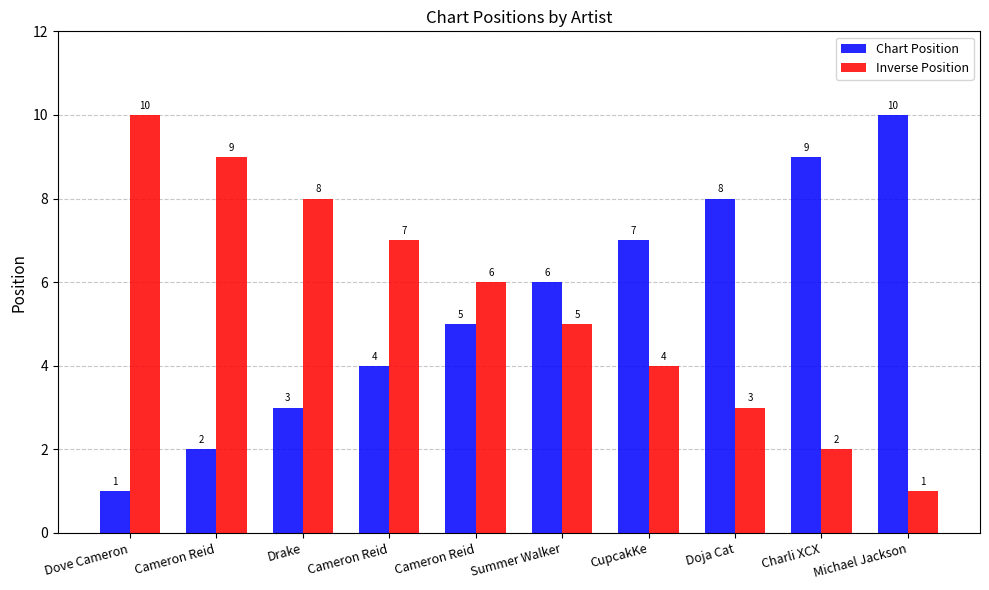

Reading left to right, transcribe all the data shown in this chart.

Chart Position: Dove Cameron=1	Cameron Reid=2	Drake=3	Cameron Reid=4	Cameron Reid=5	Summer Walker=6	CupcakKe=7	Doja Cat=8	Charli XCX=9	Michael Jackson=10
Inverse Position: Dove Cameron=10	Cameron Reid=9	Drake=8	Cameron Reid=7	Cameron Reid=6	Summer Walker=5	CupcakKe=4	Doja Cat=3	Charli XCX=2	Michael Jackson=1